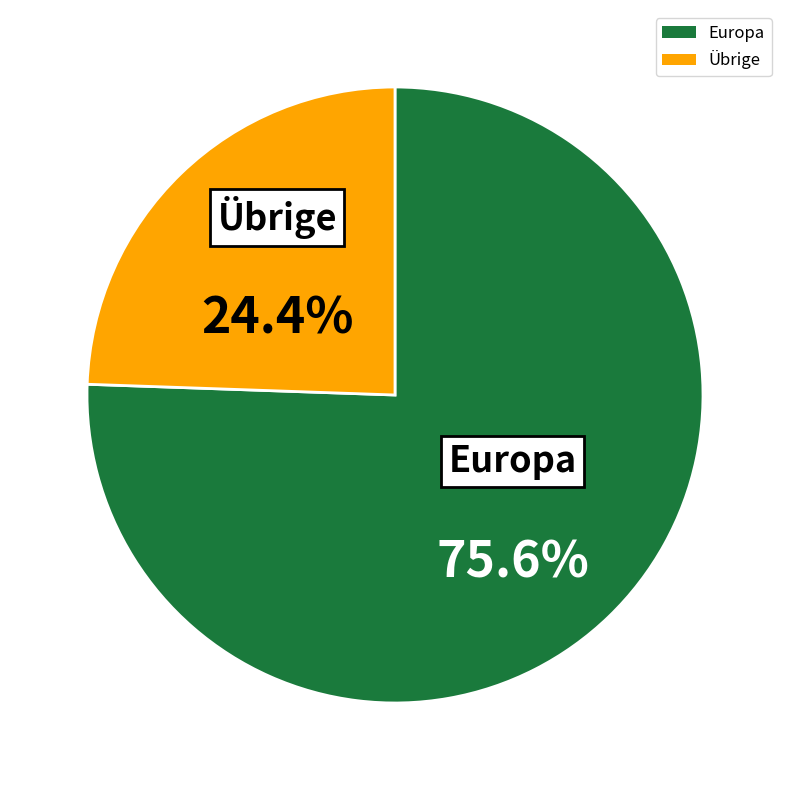

Is there any slice that represents more than half of the pie?

Yes